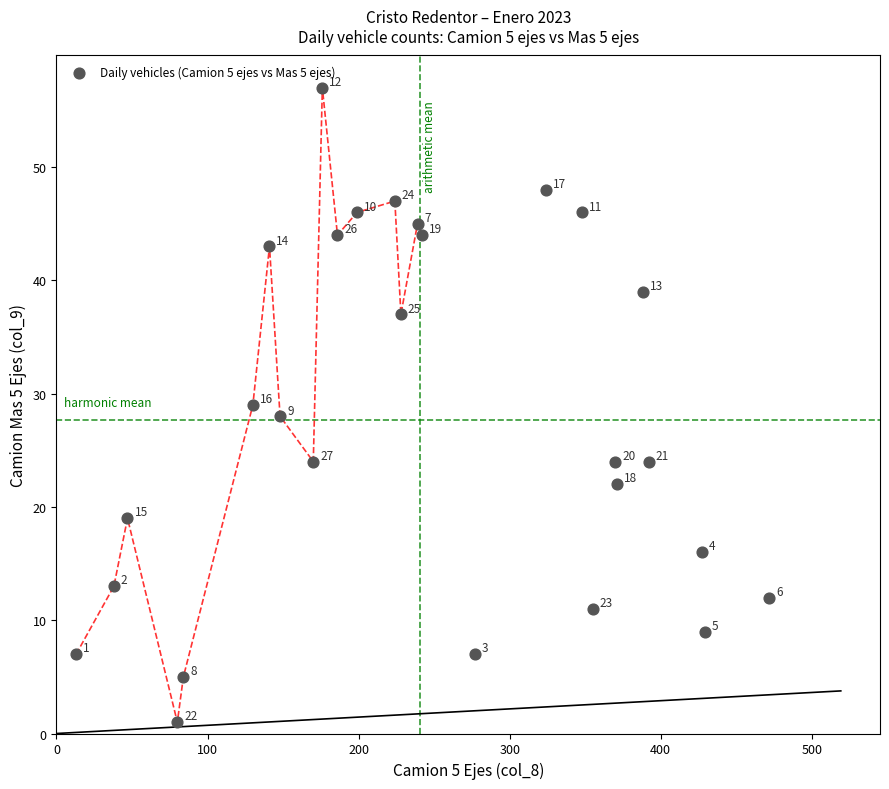

What is the range of X values (max minus min)?

459